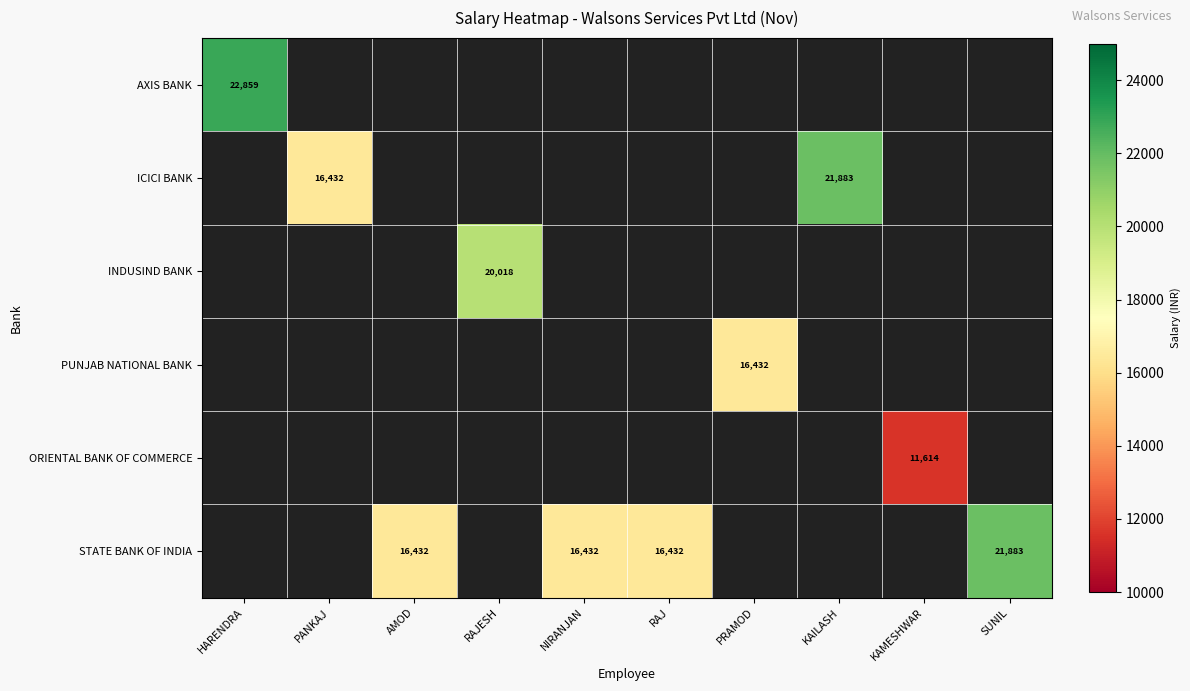

True or false: INDUSIND BANK has a value of 20018 at RAJESH.

True